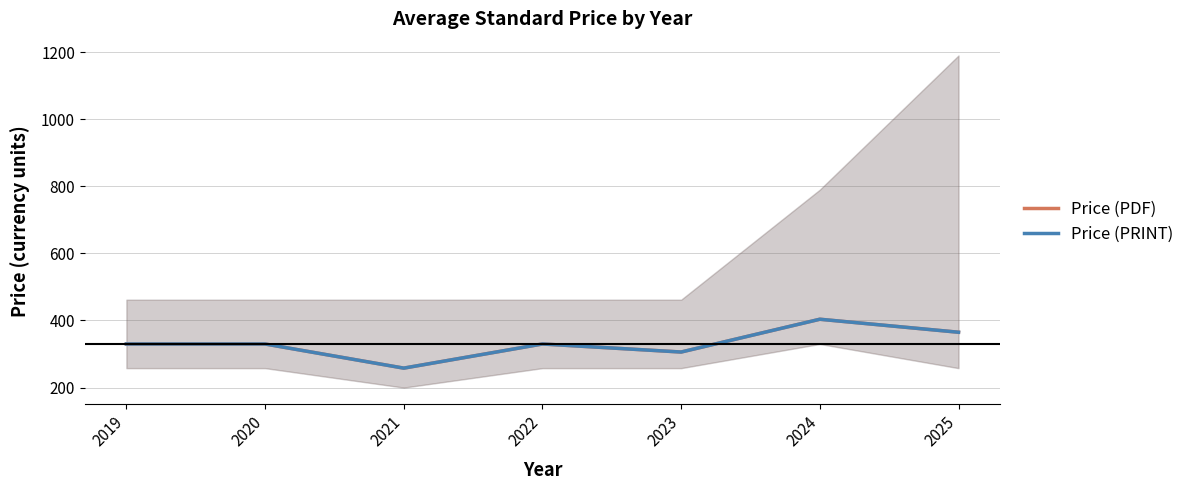

At which category does the chart reach its minimum across all series?

2021